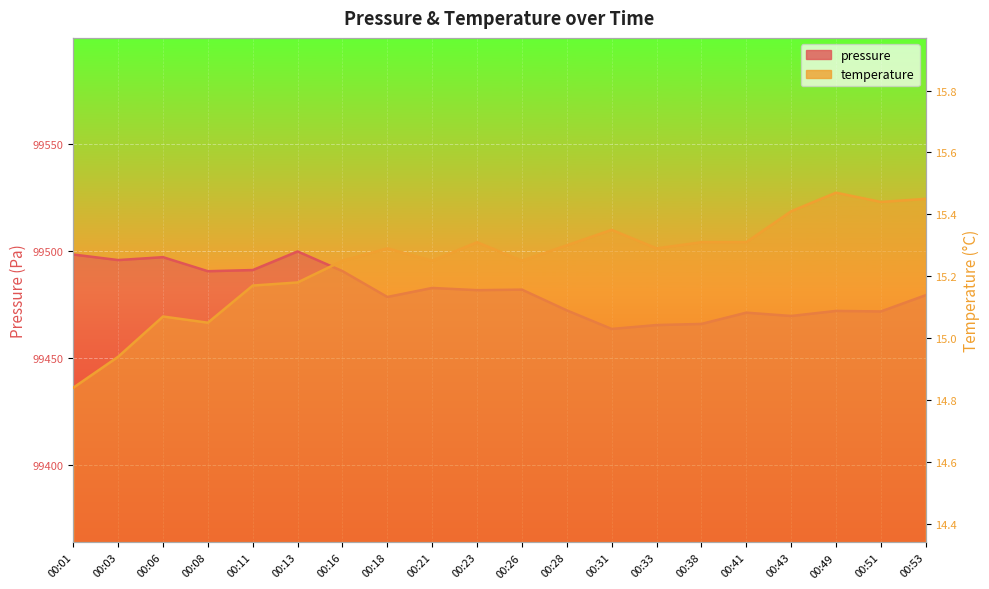

List the labels in order of pressure value, largest first.

00:13, 00:01, 00:06, 00:03, 00:11, 00:16, 00:08, 00:21, 00:26, 00:23, 00:53, 00:18, 00:28, 00:49, 00:51, 00:41, 00:43, 00:38, 00:33, 00:31